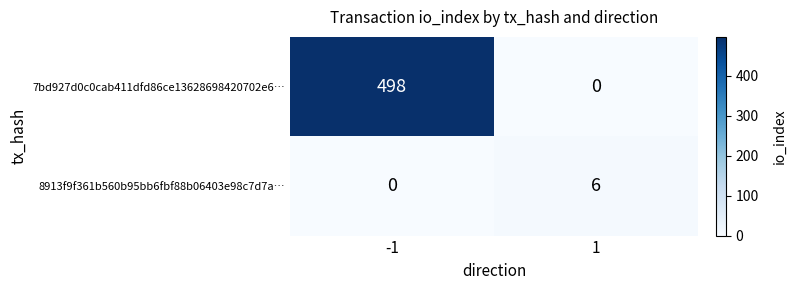

Reading left to right, extract all data points from this chart.

7bd927d0c0cab411dfd86ce13628698420702e6…: -1=498	1=0
8913f9f361b560b95bb6fbf88b06403e98c7d7a…: -1=0	1=6